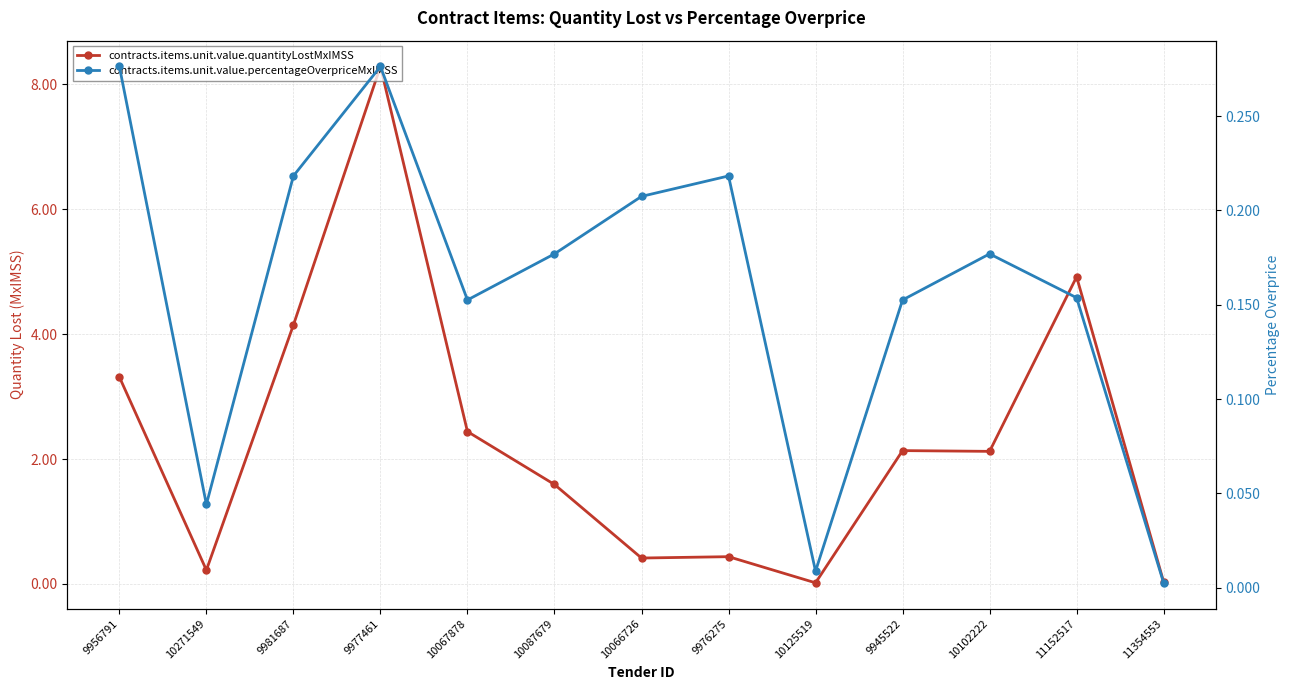

Reading right to left, what are all the values shown in this chart?

contracts.items.unit.value.quantityLostMxIMSS: 0.0	4.9	2.1	2.1	0.0	0.4	0.4	1.6	2.4	8.3	4.1	0.2	3.3
contracts.items.unit.value.percentageOverpriceMxIMSS: 0.0	0.2	0.2	0.2	0.0	0.2	0.2	0.2	0.2	0.3	0.2	0.0	0.3